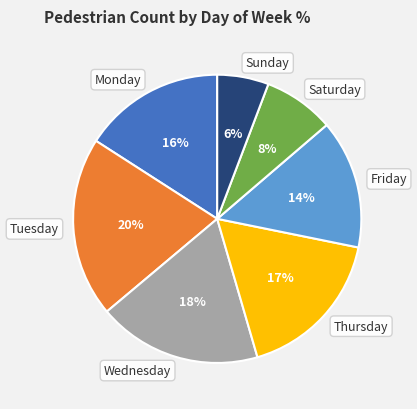

Rank the categories by value from highest to lowest.

Tuesday, Wednesday, Thursday, Monday, Friday, Saturday, Sunday